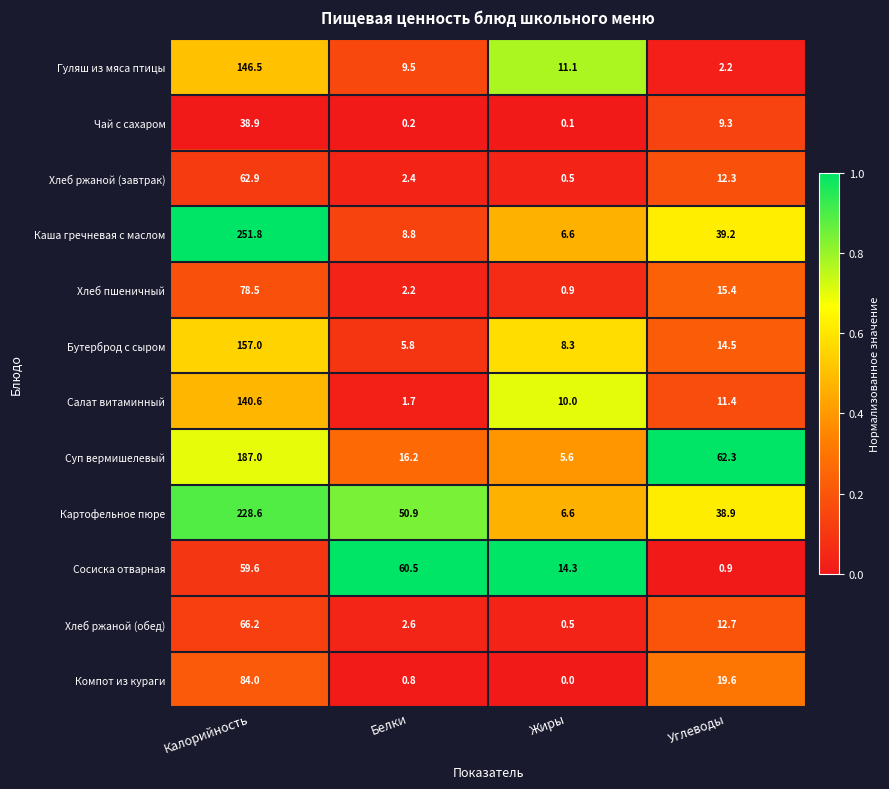

Is it true that Картофельное пюре equals 50.9 at Белки?

True